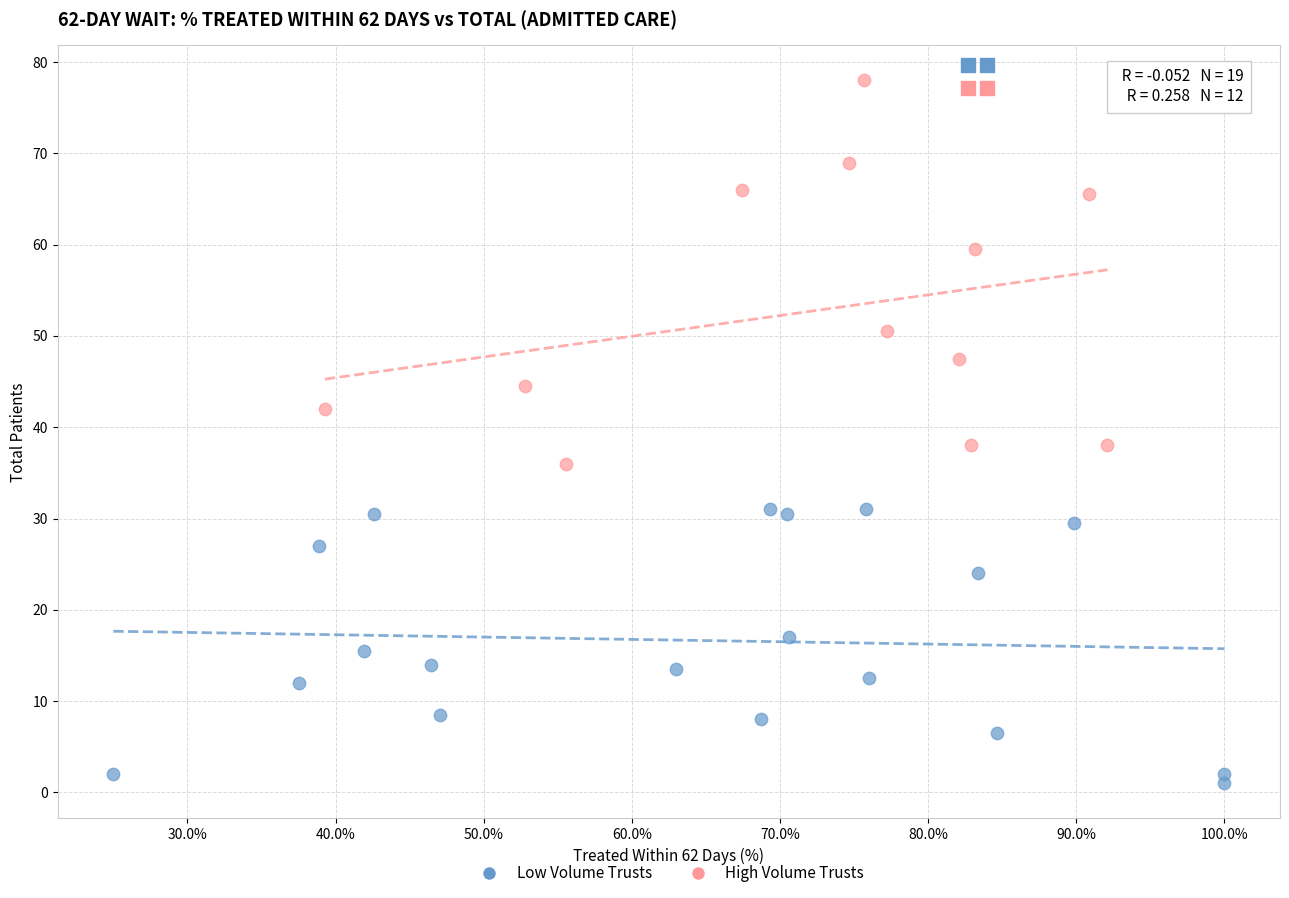

Which series contains the highest Y value?

High Volume Trusts